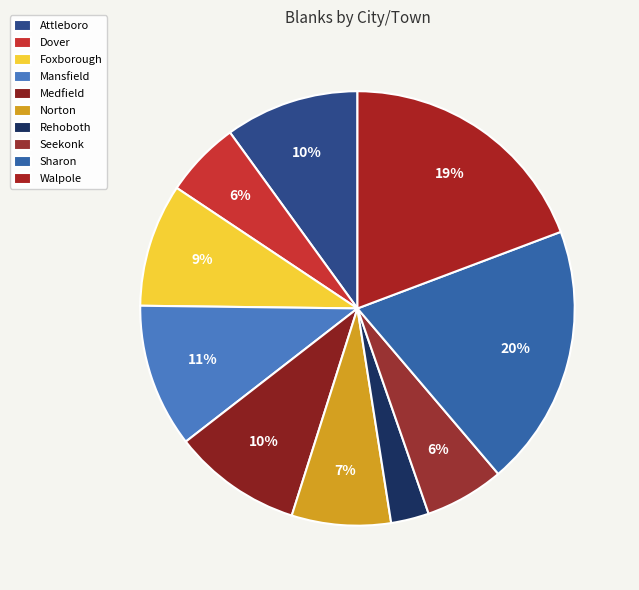

Which slice is the largest?

Sharon